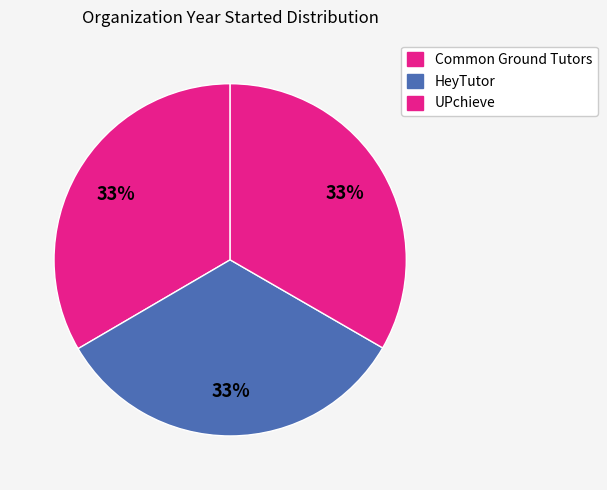

To the nearest percent, what portion does HeyTutor represent?

33%